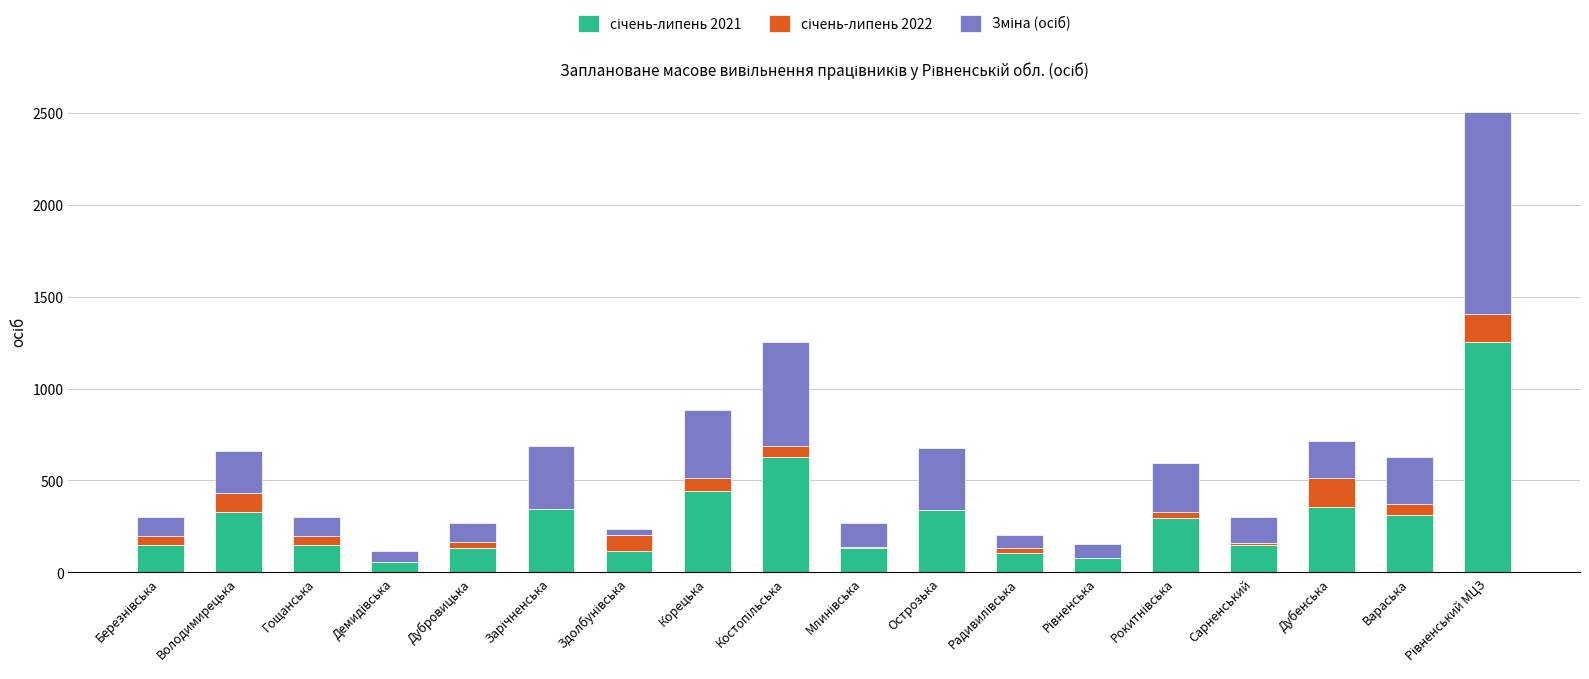

What is the total value across all series at Острозька?

678